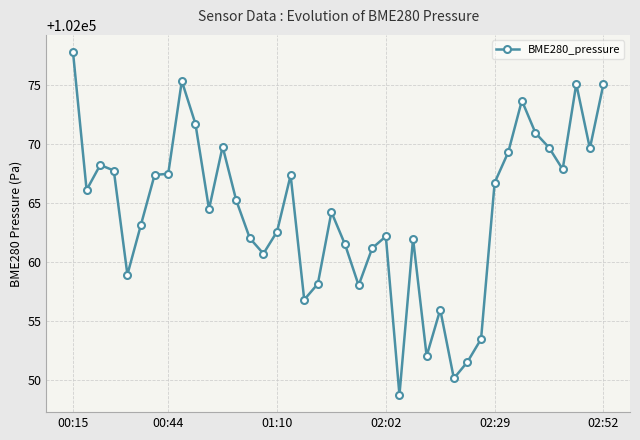

How many data points are above 102065?

20